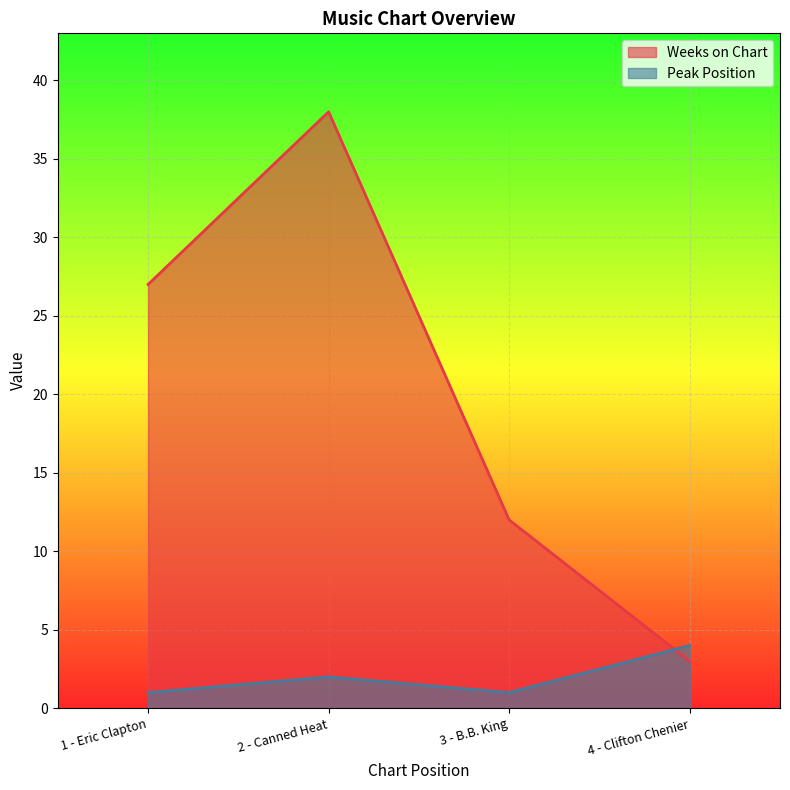

How many interior local peaks does the Weeks on Chart series have?

1